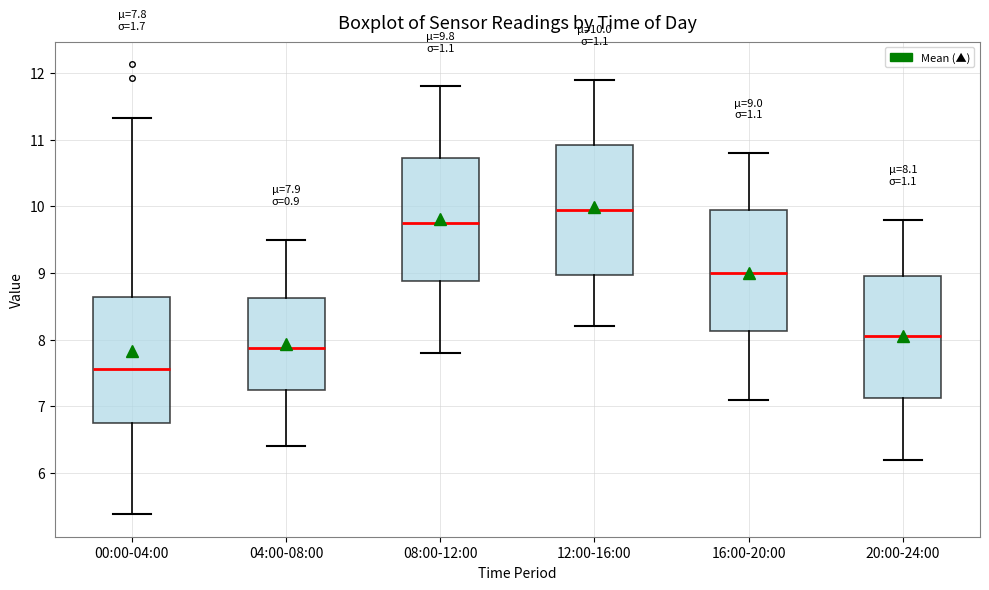

Which box's median line is the highest?

12:00-16:00